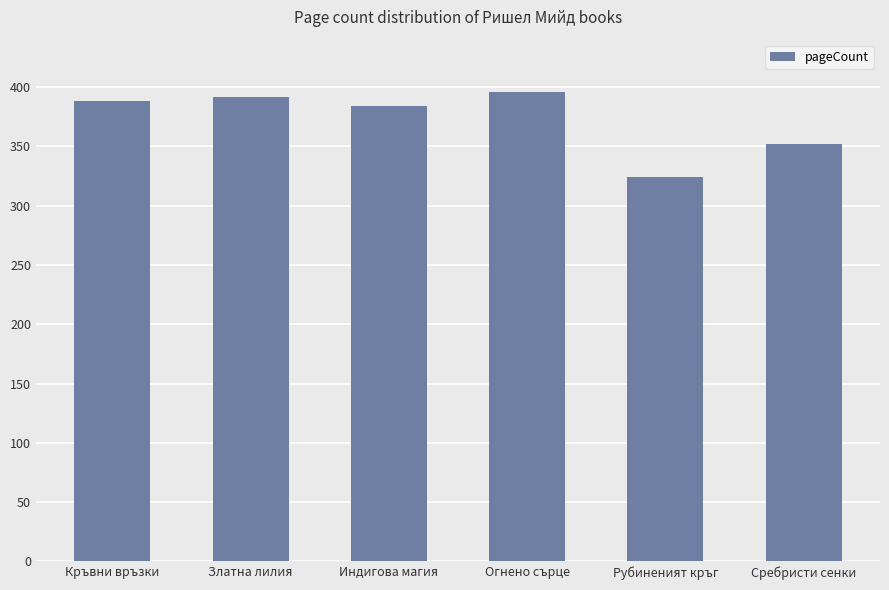

Rank the categories by value from lowest to highest.

Рубиненият кръг, Сребристи сенки, Индигова магия, Кръвни връзки, Златна лилия, Огнено сърце